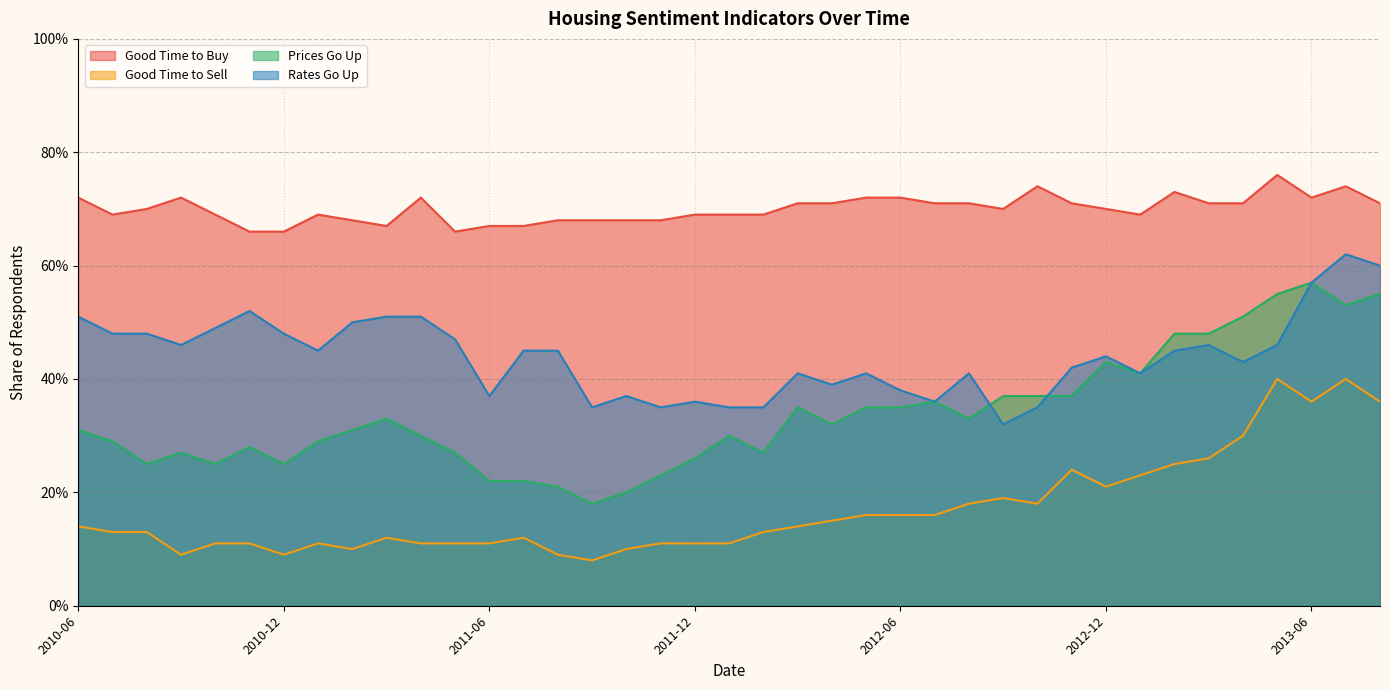

What value does the Good Time to Buy series have at 2010-10?

0.7